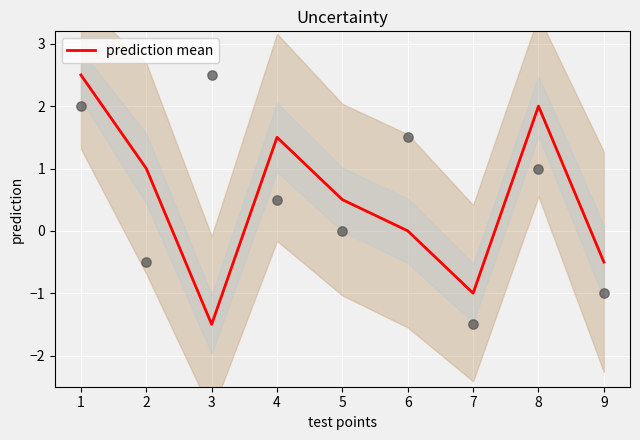

What is the change in value from 3 to 5?

+2.0